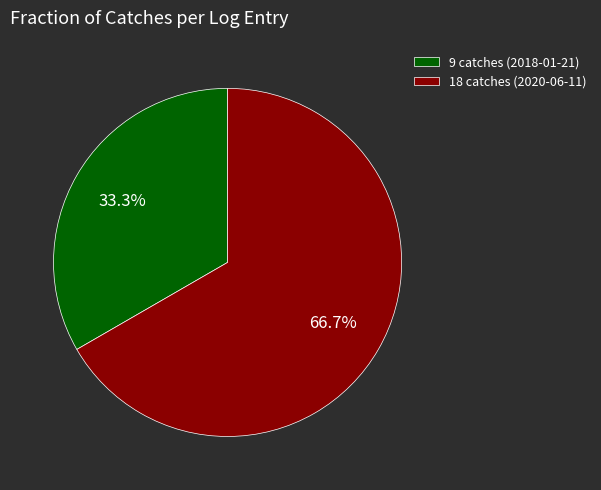

What is the largest slice in the pie chart?

18 catches (2020-06-11)